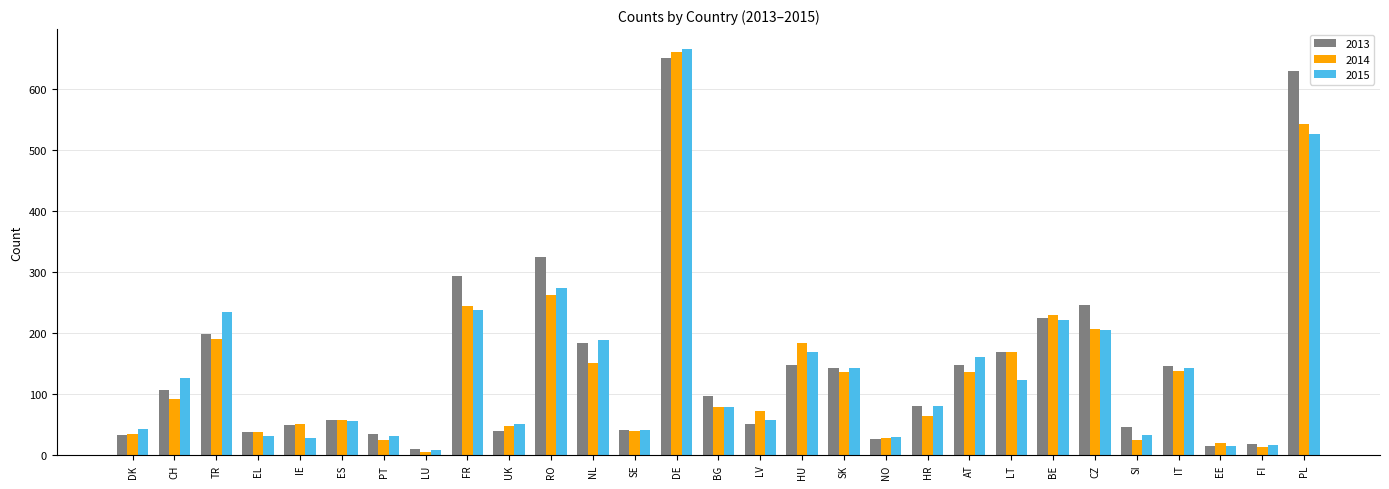

What is the label of the 22nd bar from the right?

LU